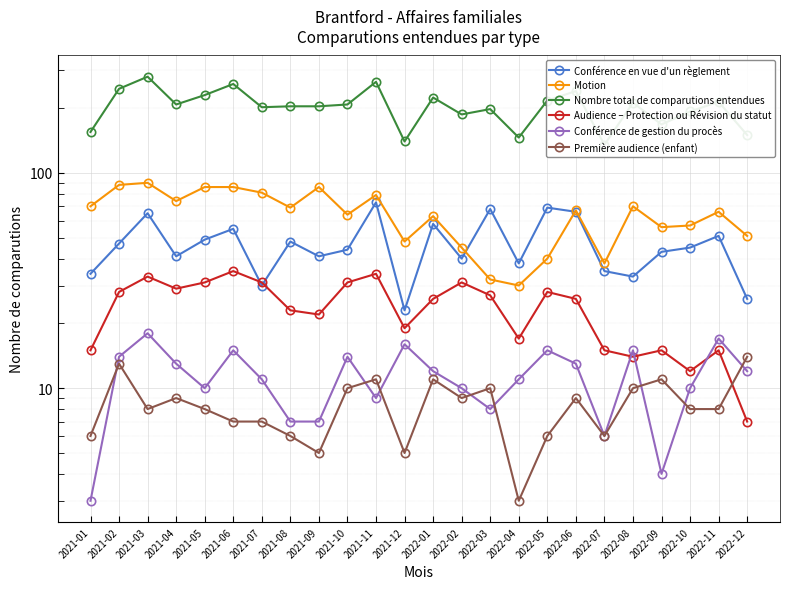

At which category is the sum across all series the highest?

2021-03